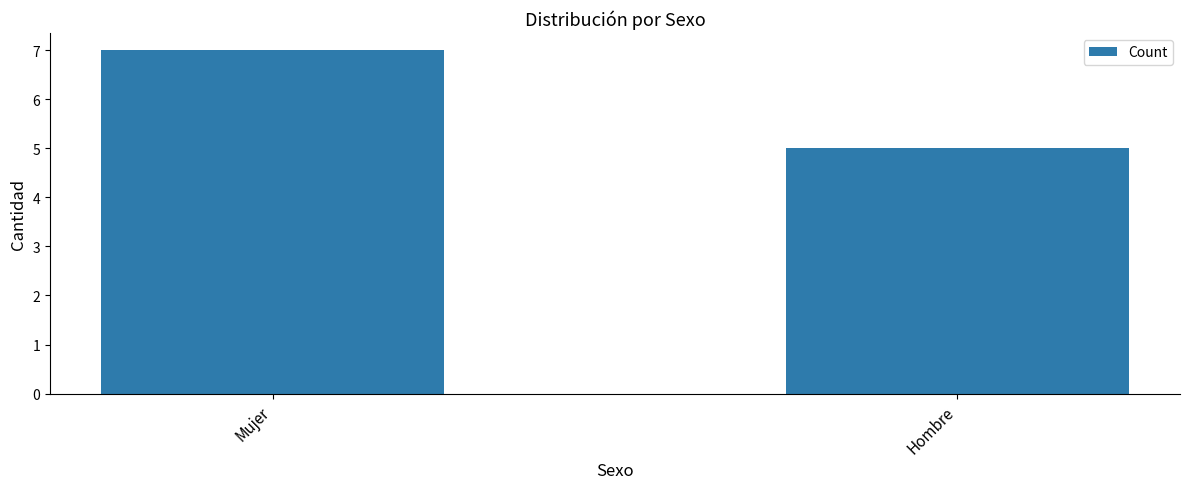

How many distinct data groups are displayed?

1